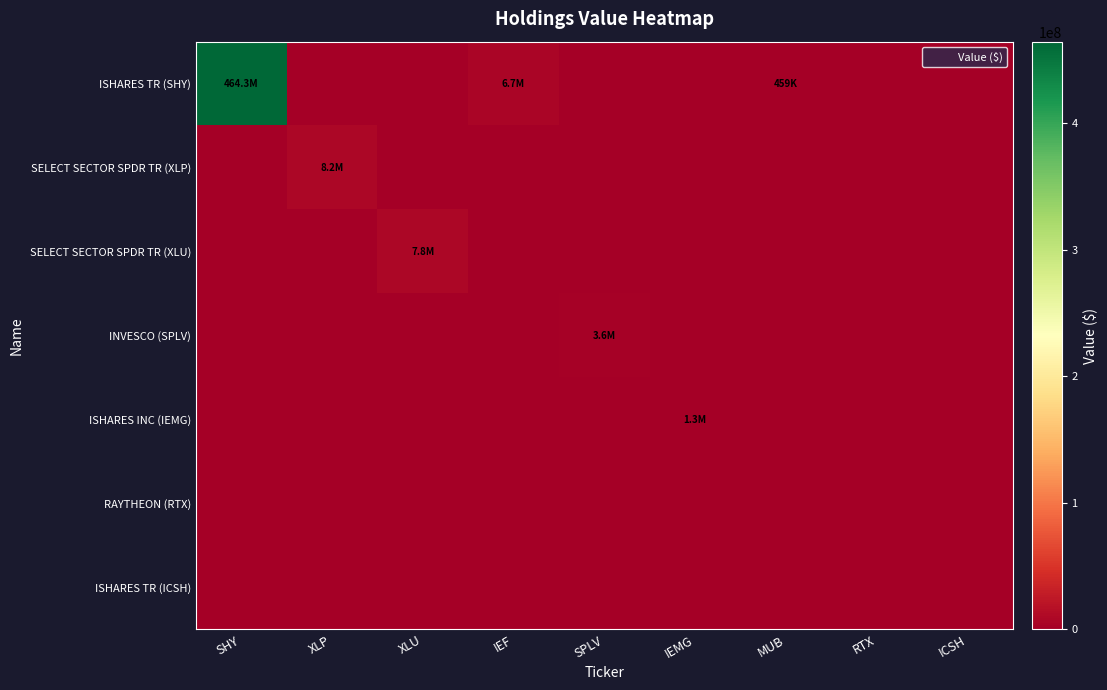

Between SHY and MUB, which series saw the biggest shift?

ISHARES TR (SHY)